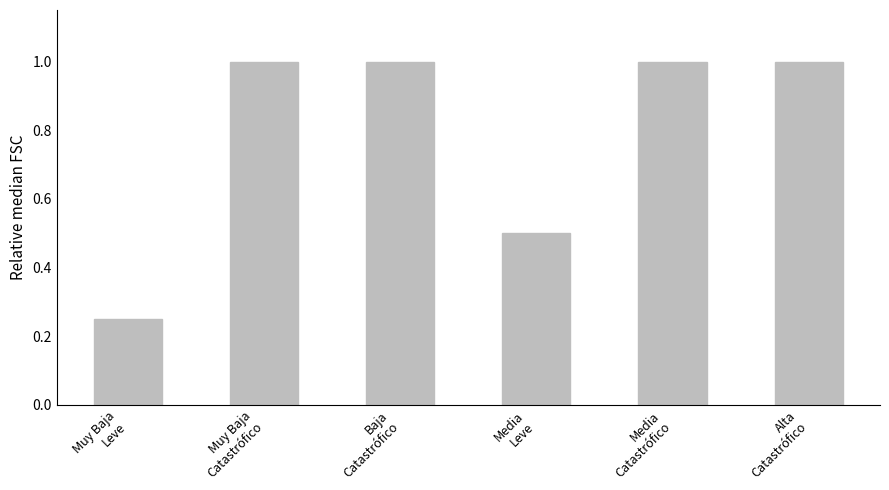

Count the number of data series in this chart.

1